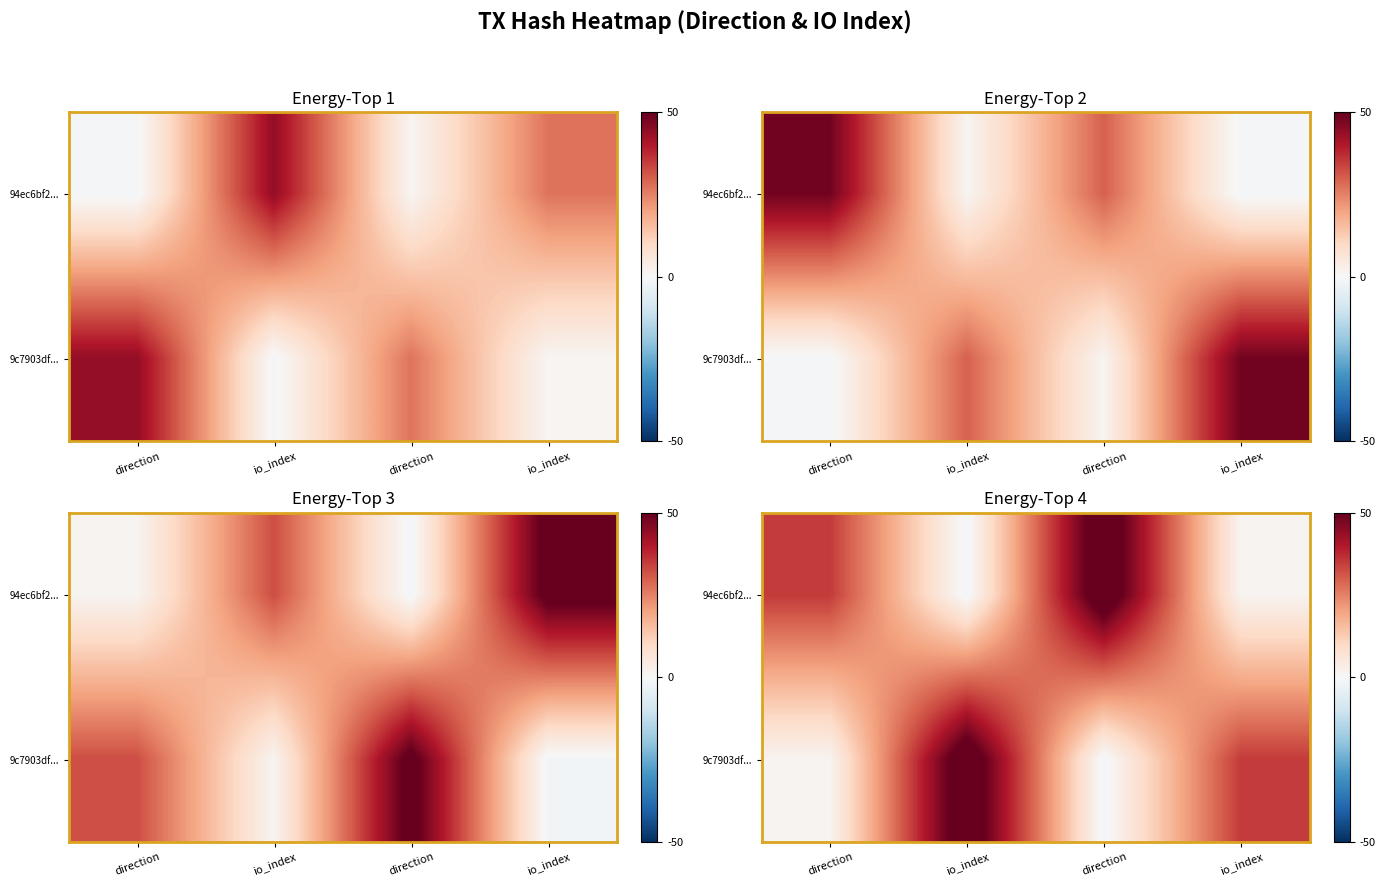

Rank the series at io_index from lowest to highest value.

94ec6bf2..., 9c7903df...